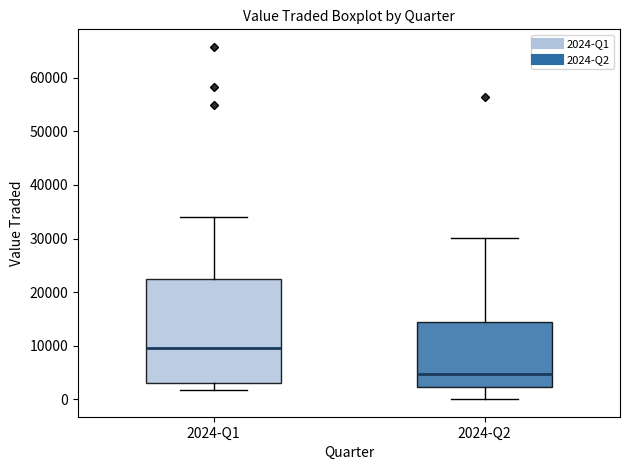

Comparing the boxes themselves (not the whiskers), which one is the tallest?

2024-Q1